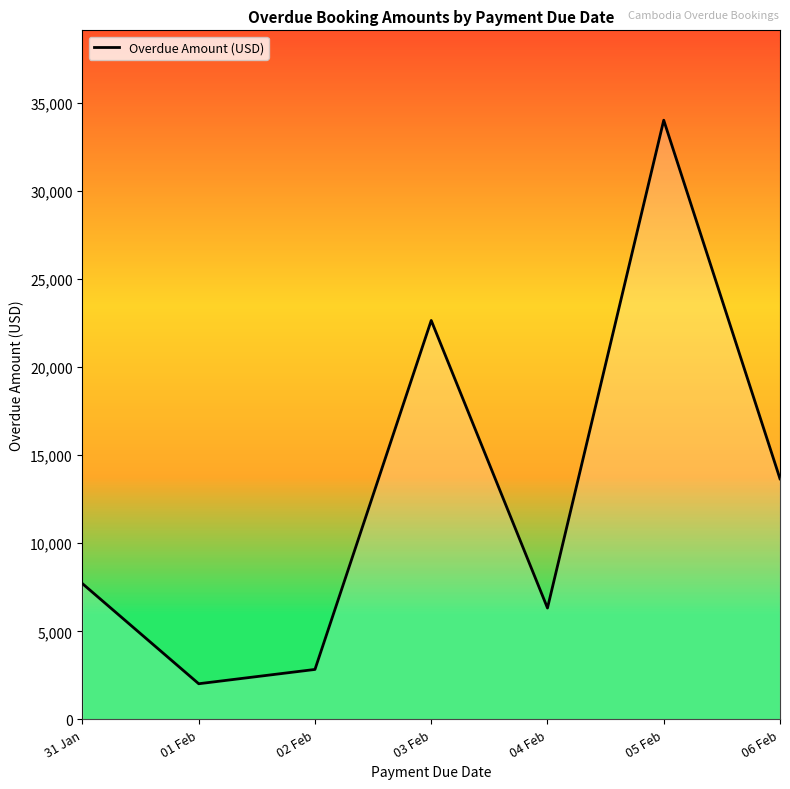

How many lines are shown in the chart?

1